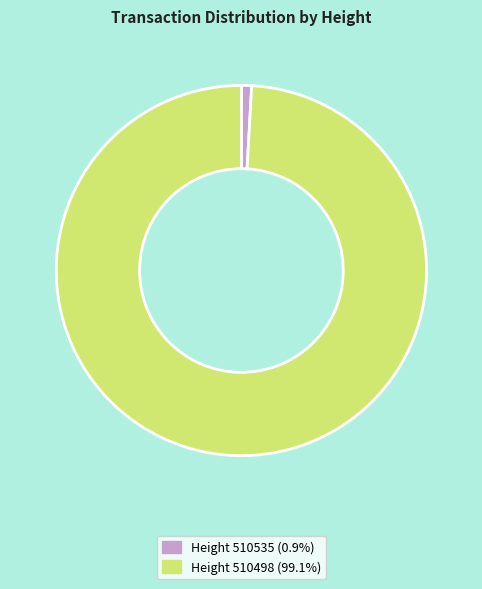

Does any single category account for the majority?

Yes